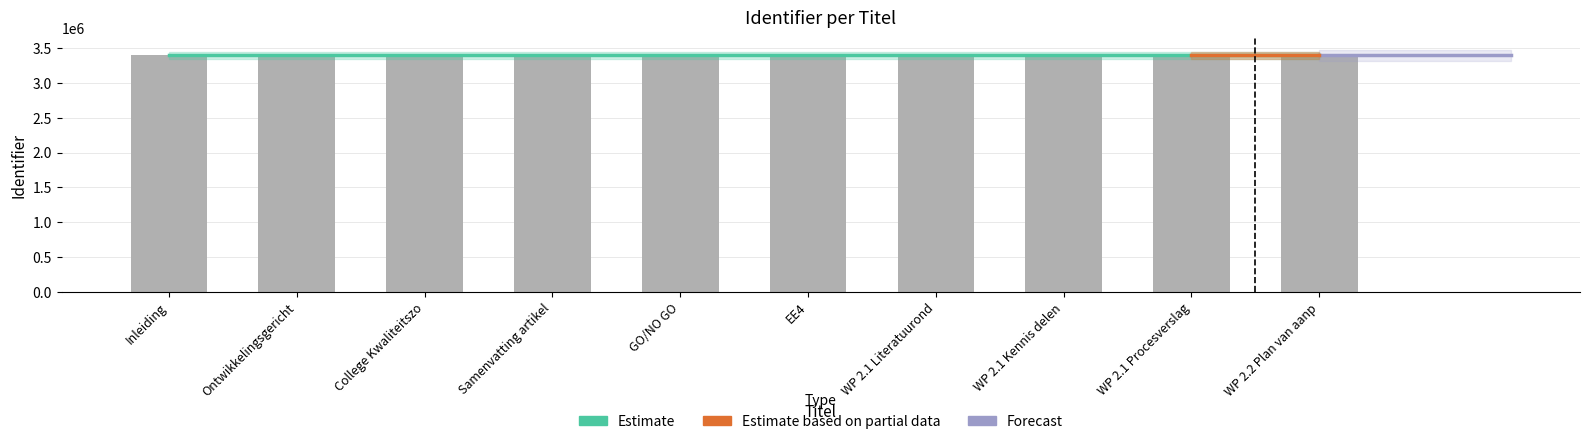

What is the value of the 2nd bar from the left?

3396564